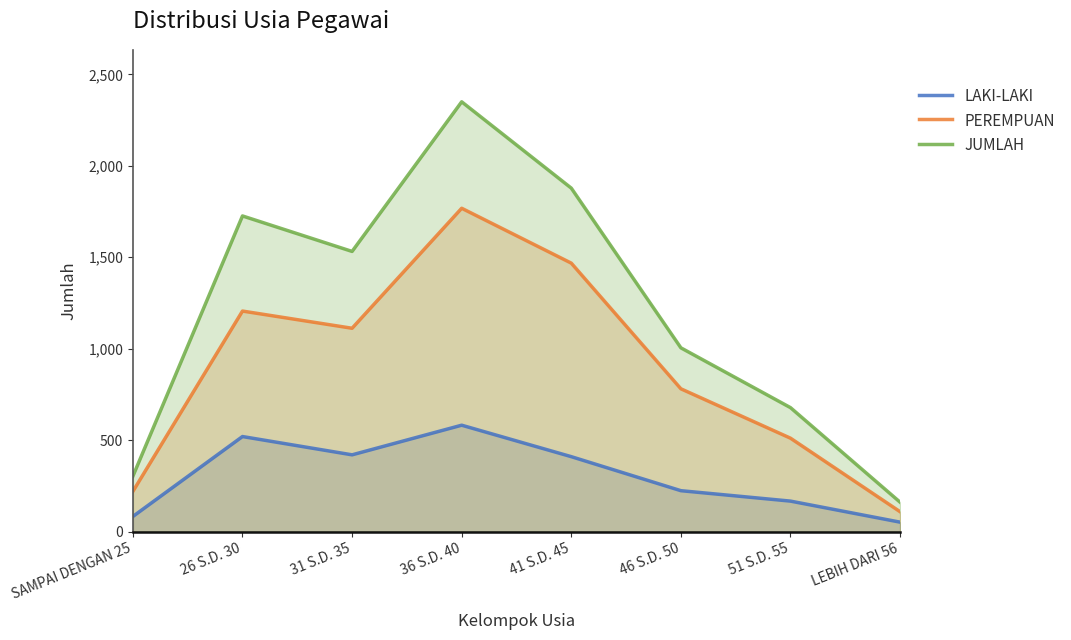

Which series changed the most between 51 S.D. 55 and LEBIH DARI 56?

JUMLAH